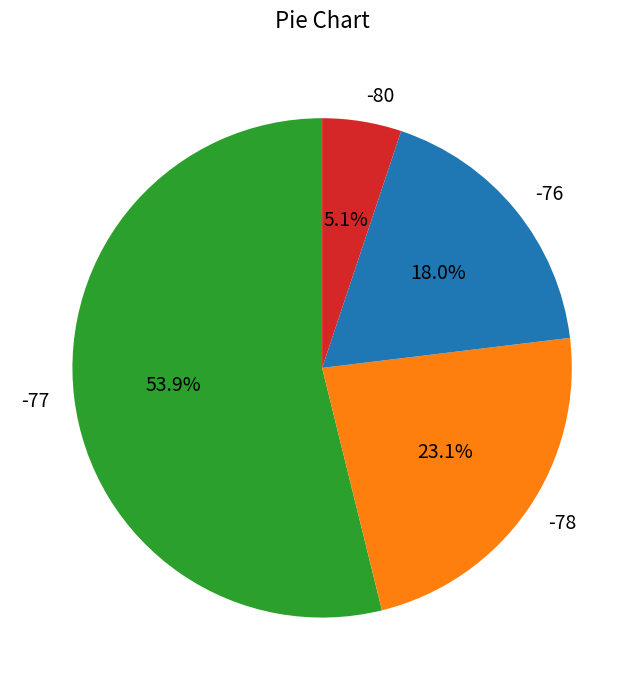

Rank the categories by value from highest to lowest.

-77, -78, -76, -80